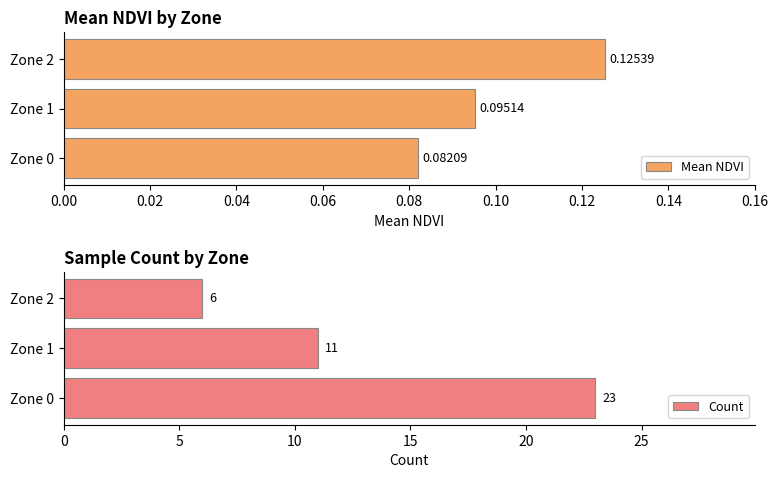

Rank the categories by Mean NDVI value from lowest to highest.

Zone 0, Zone 1, Zone 2